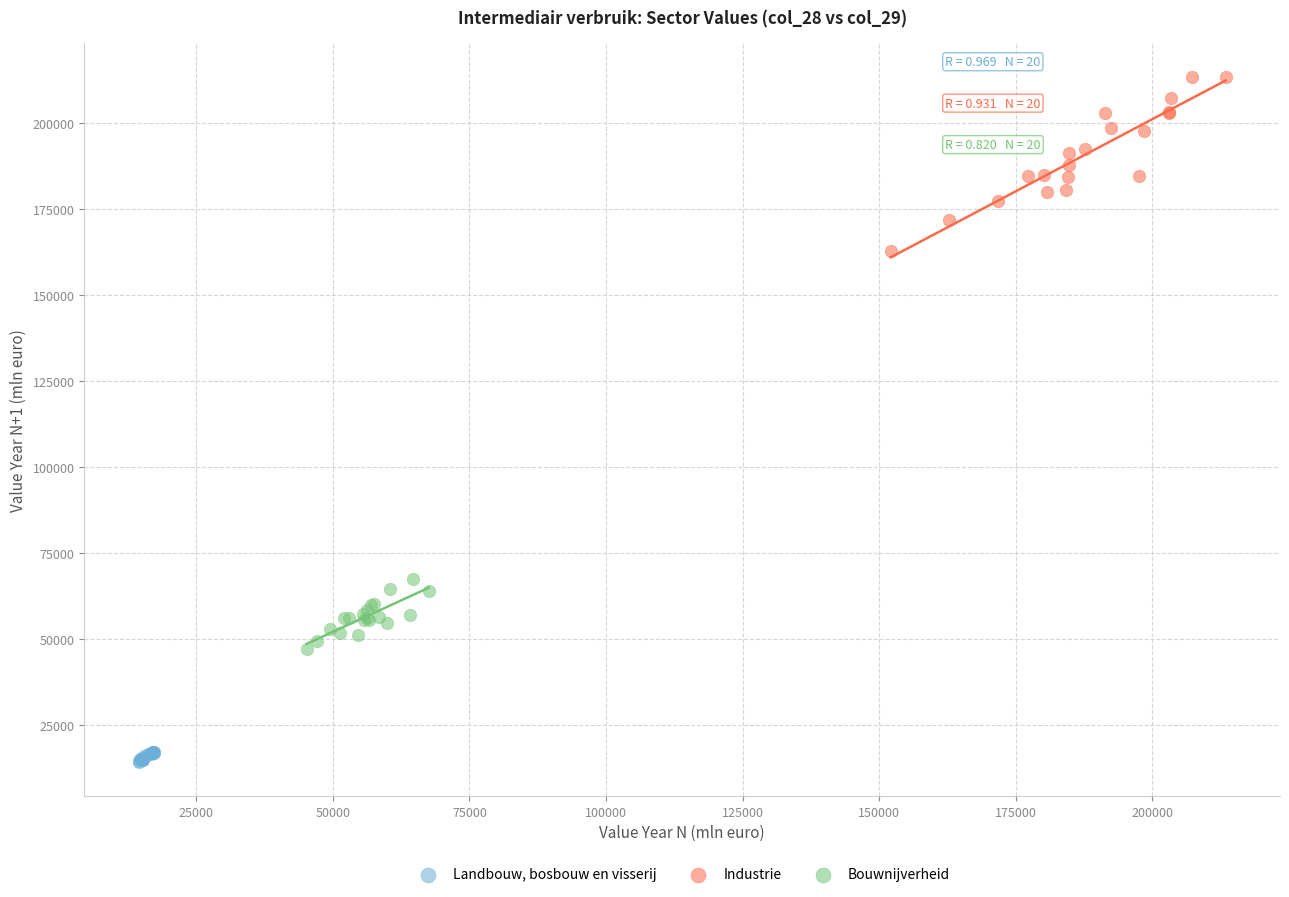

Which series contains the lowest Y value?

Landbouw, bosbouw en visserij